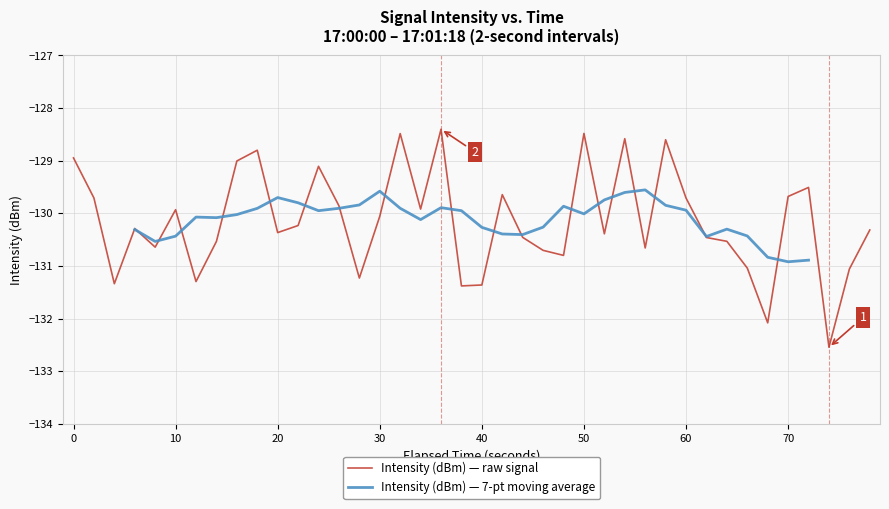

What is the highest value of the Intensity (dBm) — raw signal series?

-128.4